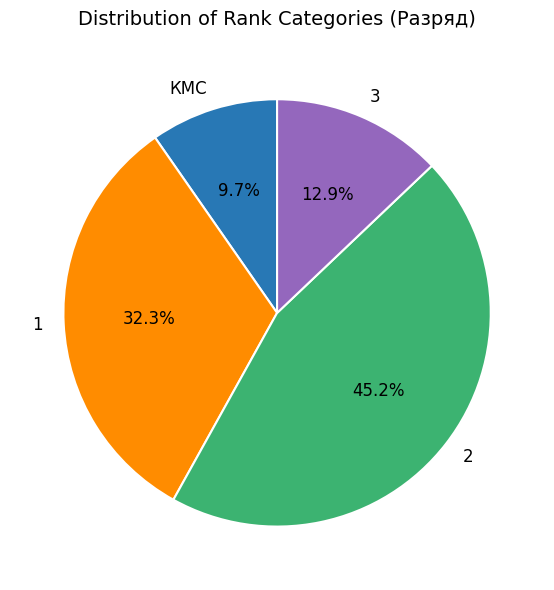

What is the smallest slice in the pie chart?

КМС